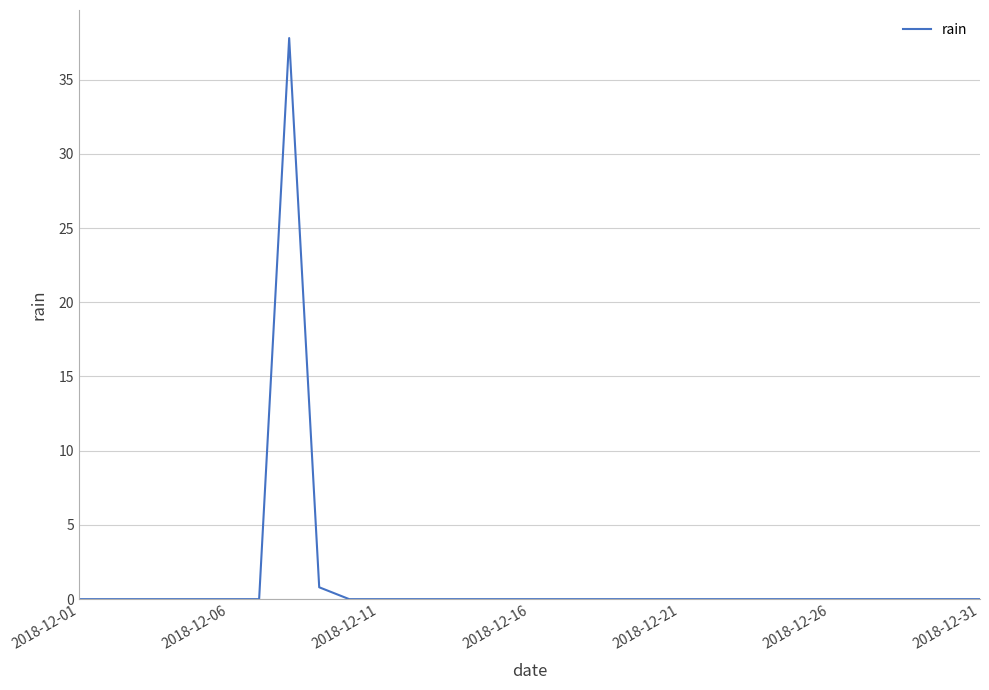

Reading left to right, transcribe all the data shown in this chart.

0.0	0.0	0.0	0.0	0.0	0.0	0.0	37.8	0.8	0.0	0.0	0.0	0.0	0.0	0.0	0.0	0.0	0.0	0.0	0.0	0.0	0.0	0.0	0.0	0.0	0.0	0.0	0.0	0.0	0.0	0.0